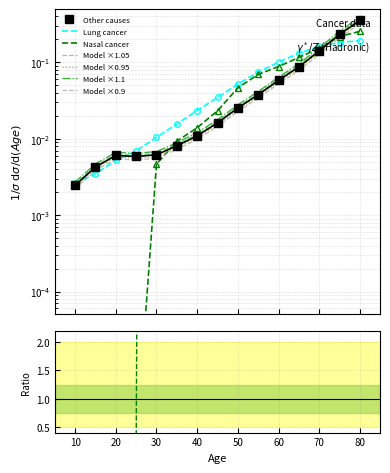

How many distinct data groups are displayed?

3